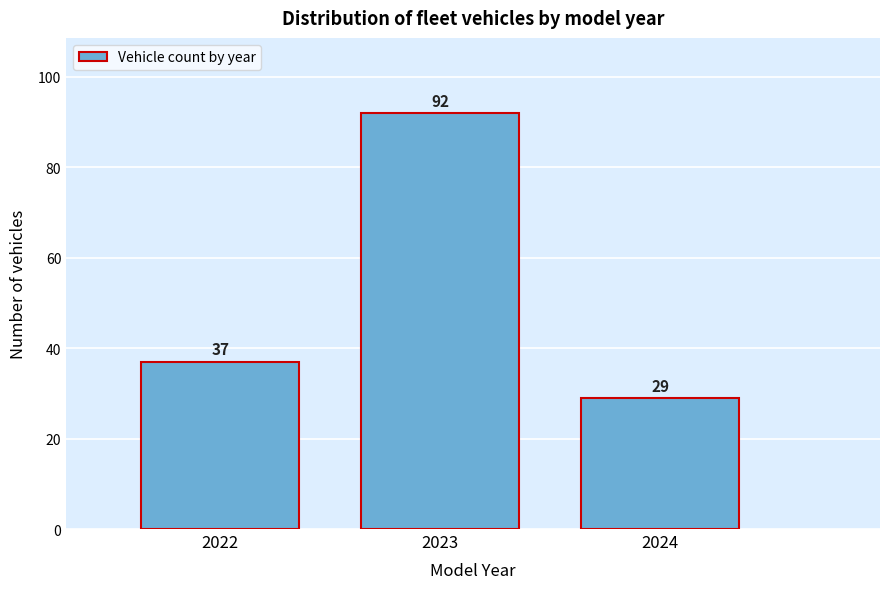

Reading left to right, list all the values displayed in this chart.

37	92	29